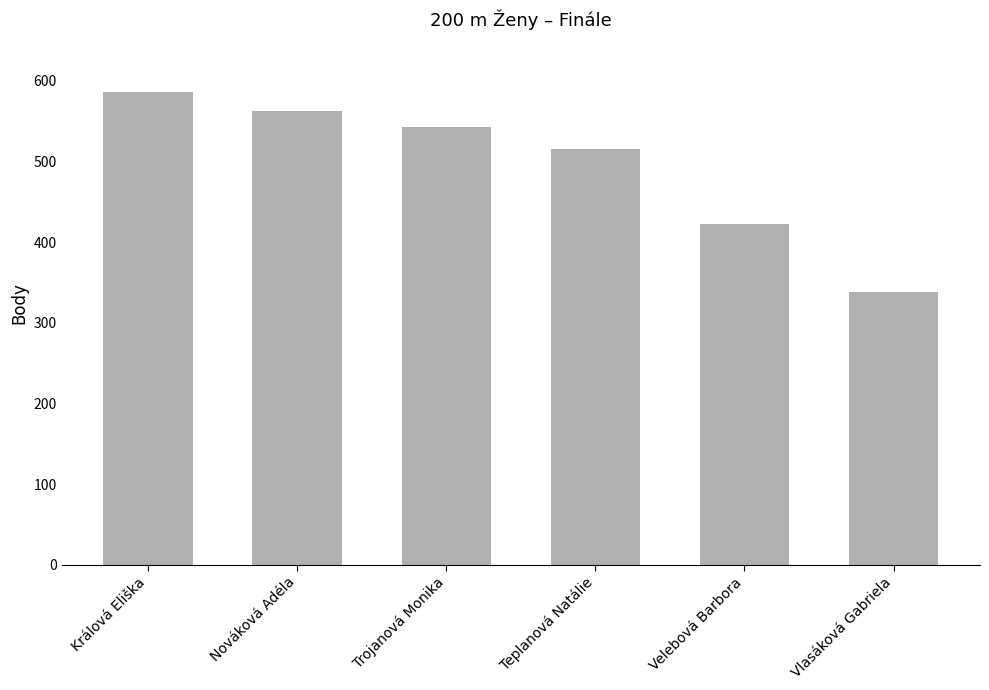

Does the chart contain stacked bars?

No